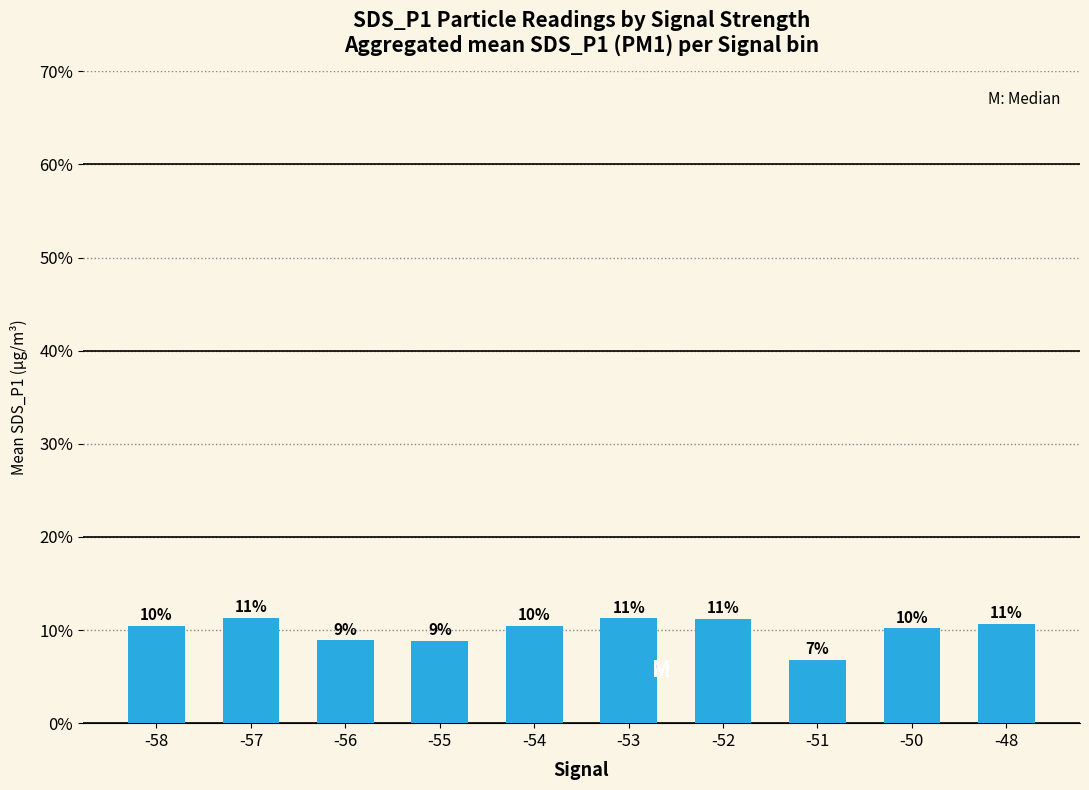

Reading left to right, transcribe all the data shown in this chart.

10.5	11.3	8.9	8.8	10.4	11.3	11.2	6.8	10.2	10.7